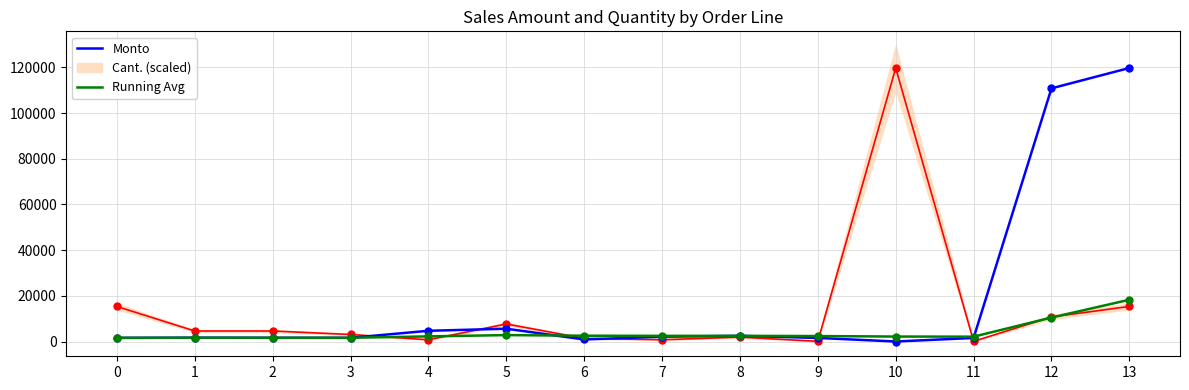

Which series ends up on top after the final intersection of Running Avg and Monto?

Monto